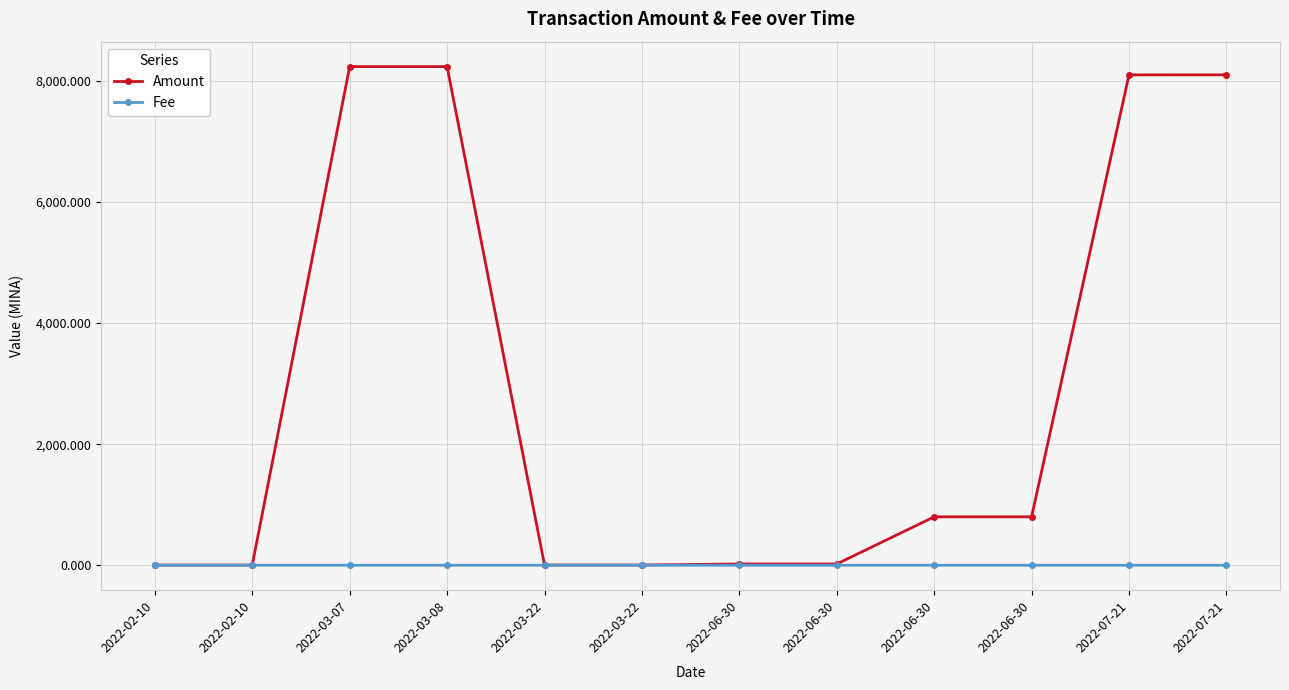

What is the label of the 1st point from the left?

2022-02-10